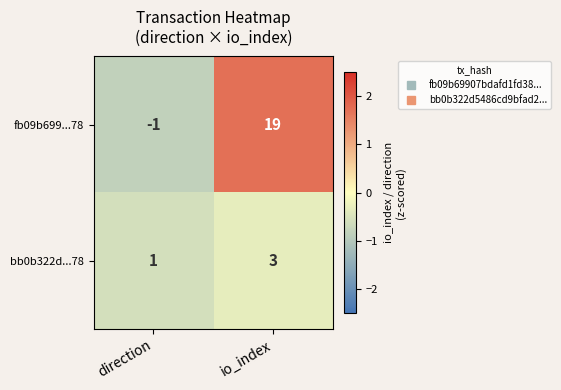

What is the total value across all series at io_index?

22